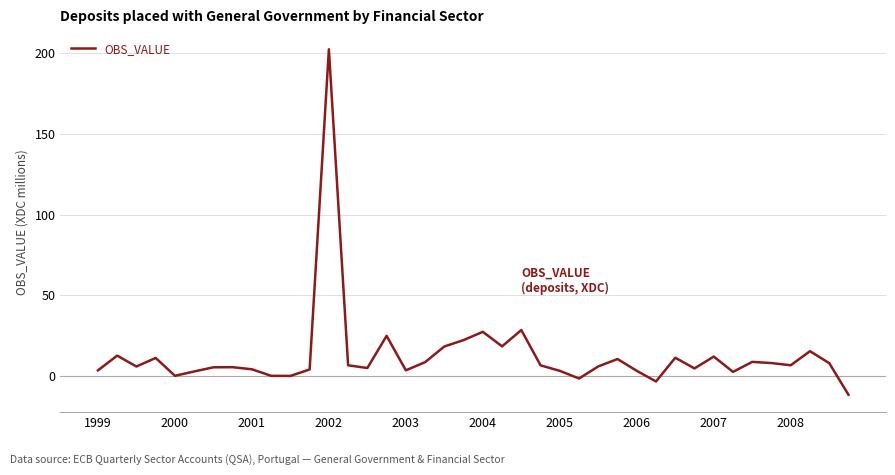

What is the difference between the maximum and minimum values?

214.2